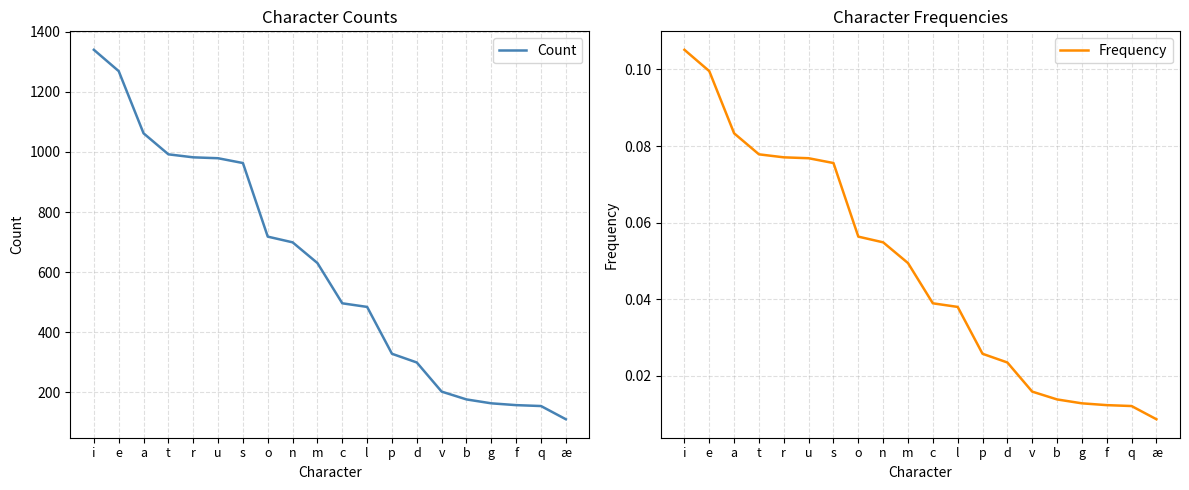

Is it true that Frequency equals 0.0 at n?

False